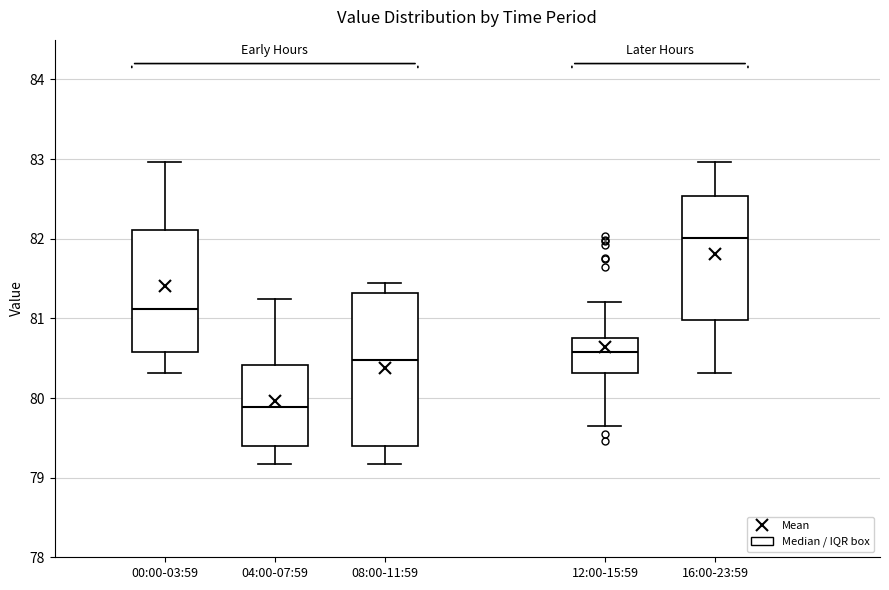

Reading left to right, read every box against the y-axis: the position of its median line, the range the box covers, and the ends of its whiskers. The values are not printed on the chart, so give them approximately, as read against the axis.

00:00-03:59: median 81.1, box 80.6 to 82.1, whiskers 80.3 to 83.0
04:00-07:59: median 79.9, box 79.4 to 80.4, whiskers 79.2 to 81.2
08:00-11:59: median 80.5, box 79.4 to 81.3, whiskers 79.2 to 81.5
12:00-15:59: median 80.6, box 80.3 to 80.8, whiskers 79.7 to 81.2
16:00-23:59: median 82.0, box 81.0 to 82.5, whiskers 80.3 to 83.0